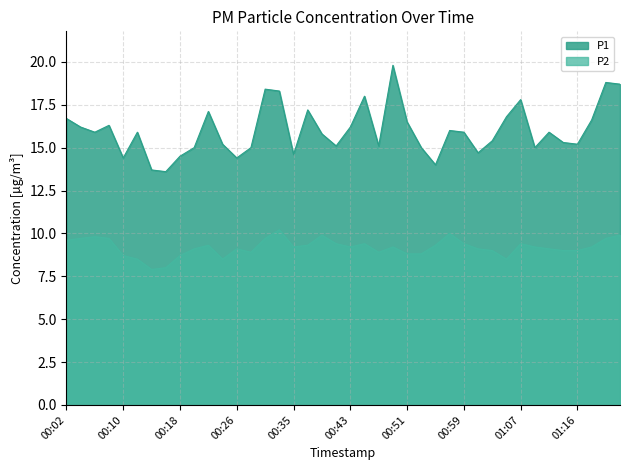

True or false: P1 and P2 cross at least once.

False